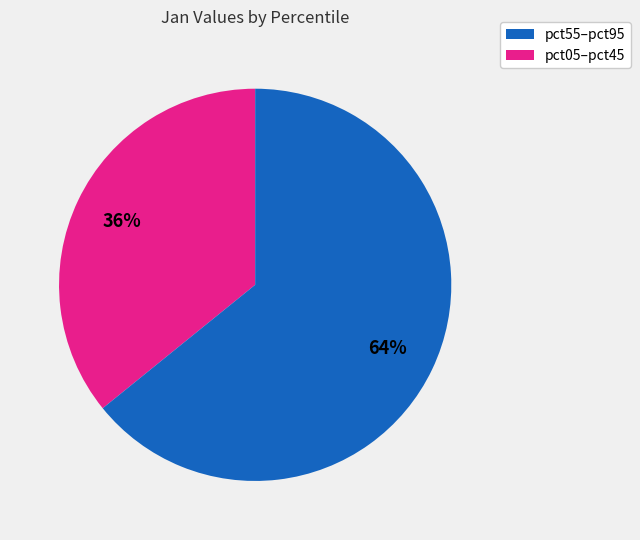

Does any single category account for the majority?

Yes